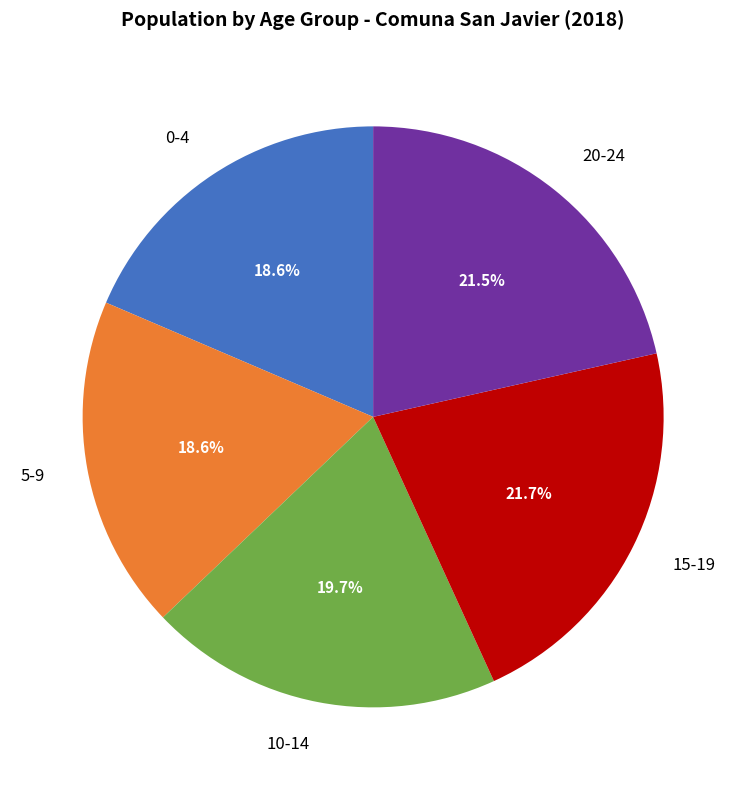

Approximately how many times larger is the value at 0-4 compared to 10-14?

0.9